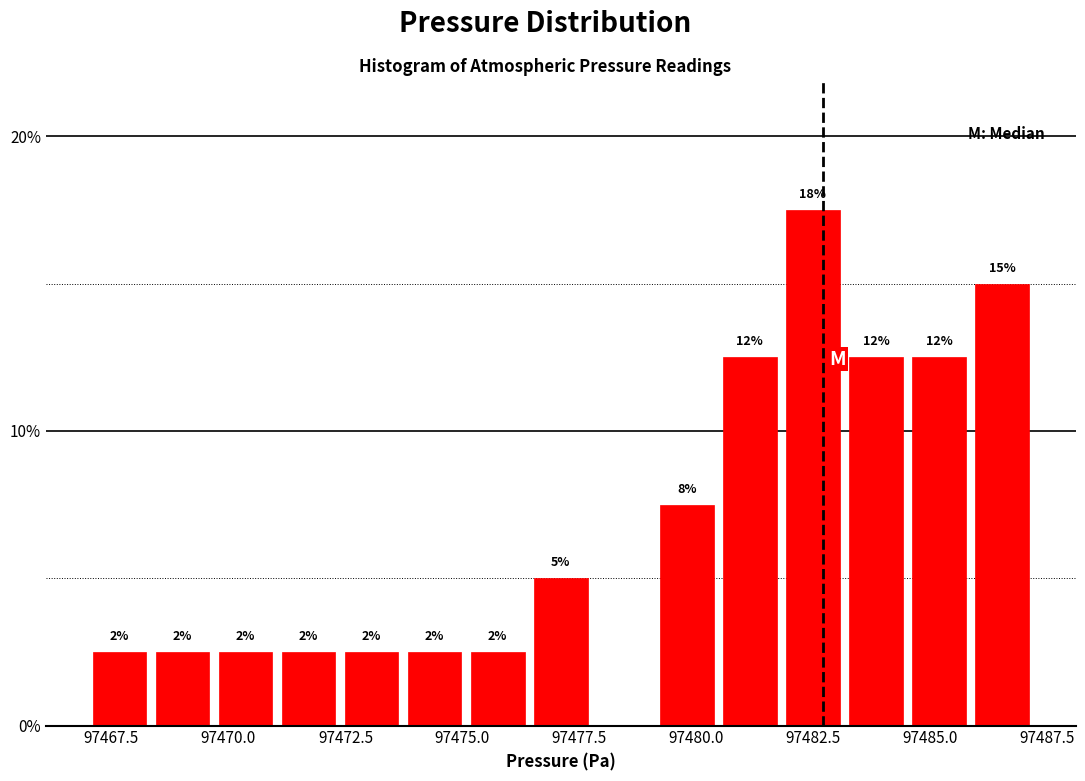

Around what value on the x-axis is the tallest bar? Give the approximate position of its centre, as read against the axis.

97482.5